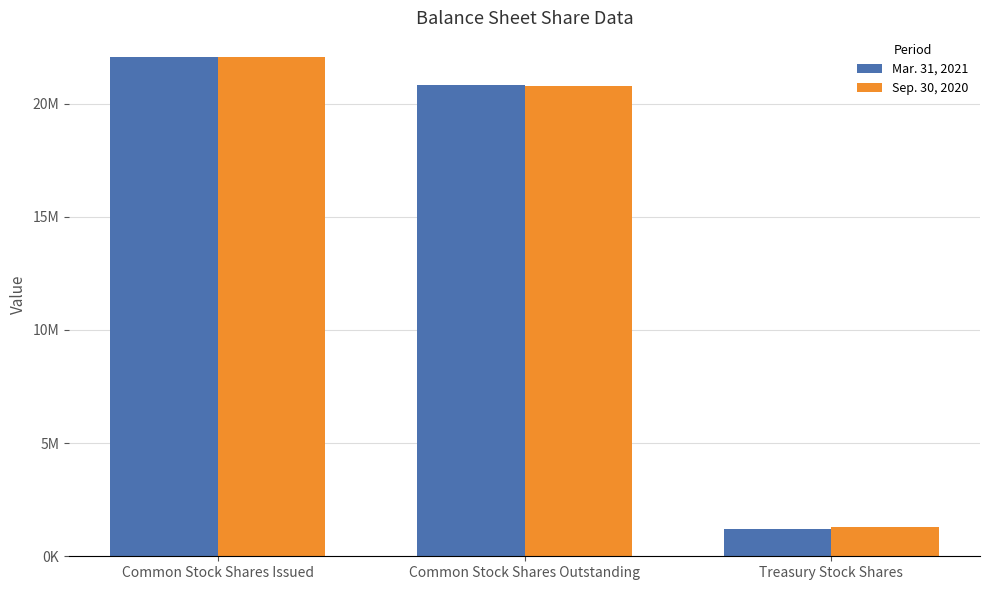

What are all the series names shown in the legend?

Mar. 31, 2021, Sep. 30, 2020